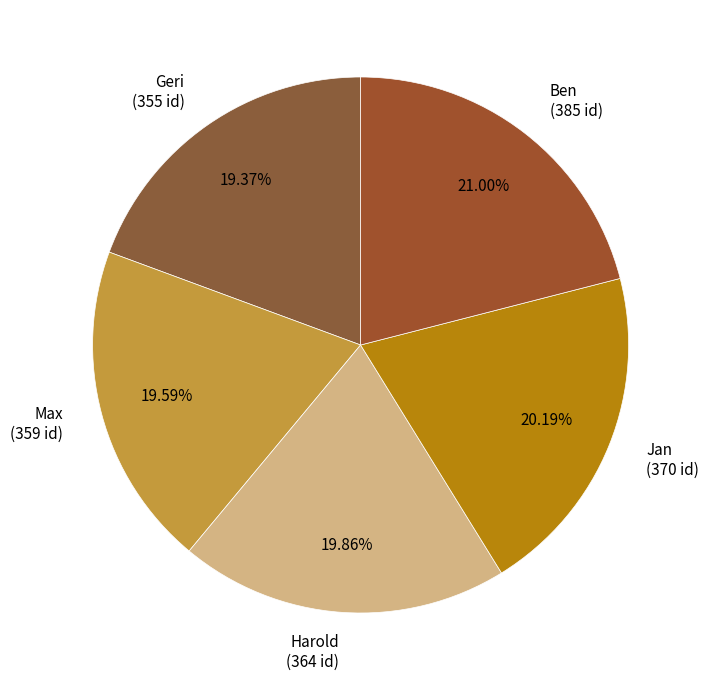

How many slices are in this pie chart?

5